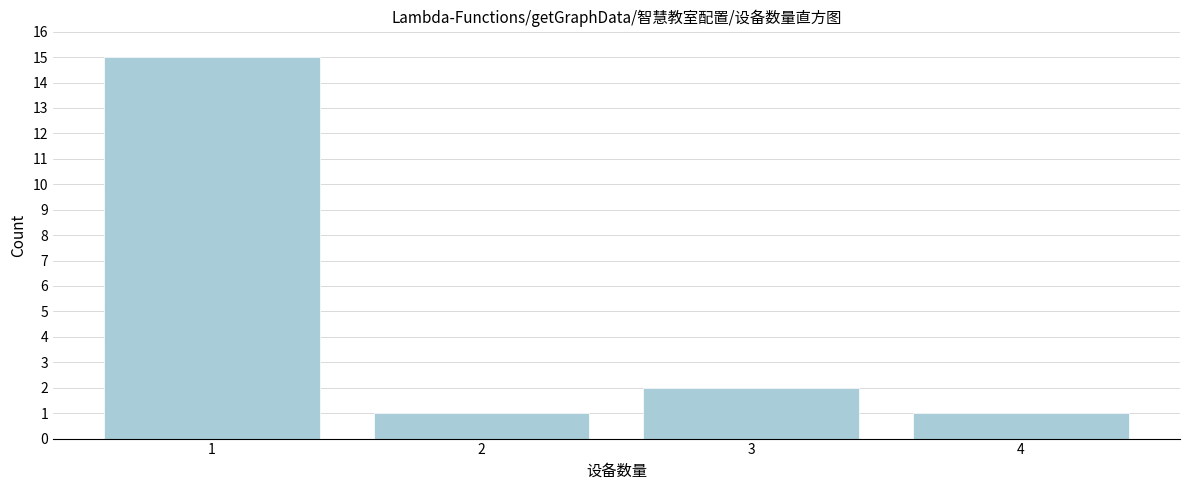

Reading left to right, list every bar in this chart as the range it spans on the x-axis followed by its height. The values are not printed on the chart, so give them approximately, as read against the axis.

0.5 to 1.5: 15
1.5 to 2.5: 1
2.5 to 3.5: 2
3.5 to 4.5: 1